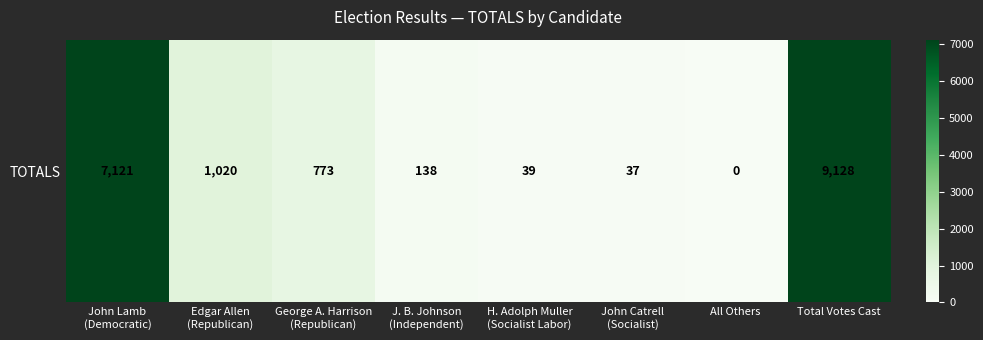

The value at H. Adolph Muller
(Socialist Labor) is 39. True or false?

True